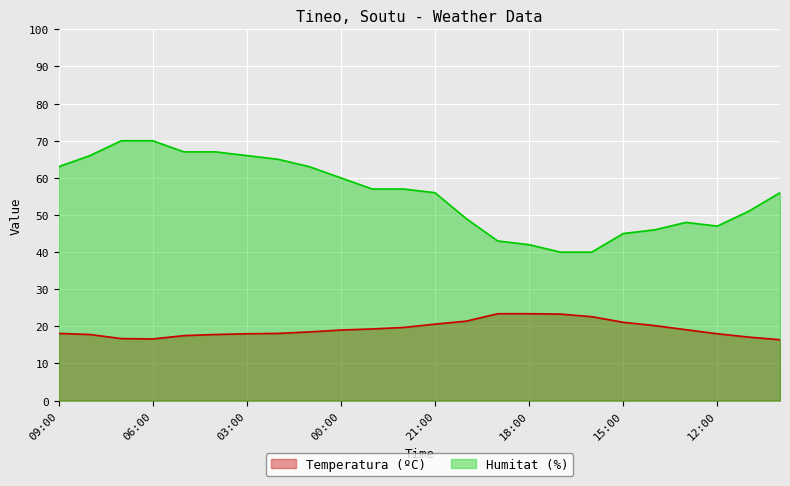

True or false: Humitat (%) and Temperatura (ºC) intersect in this chart.

False